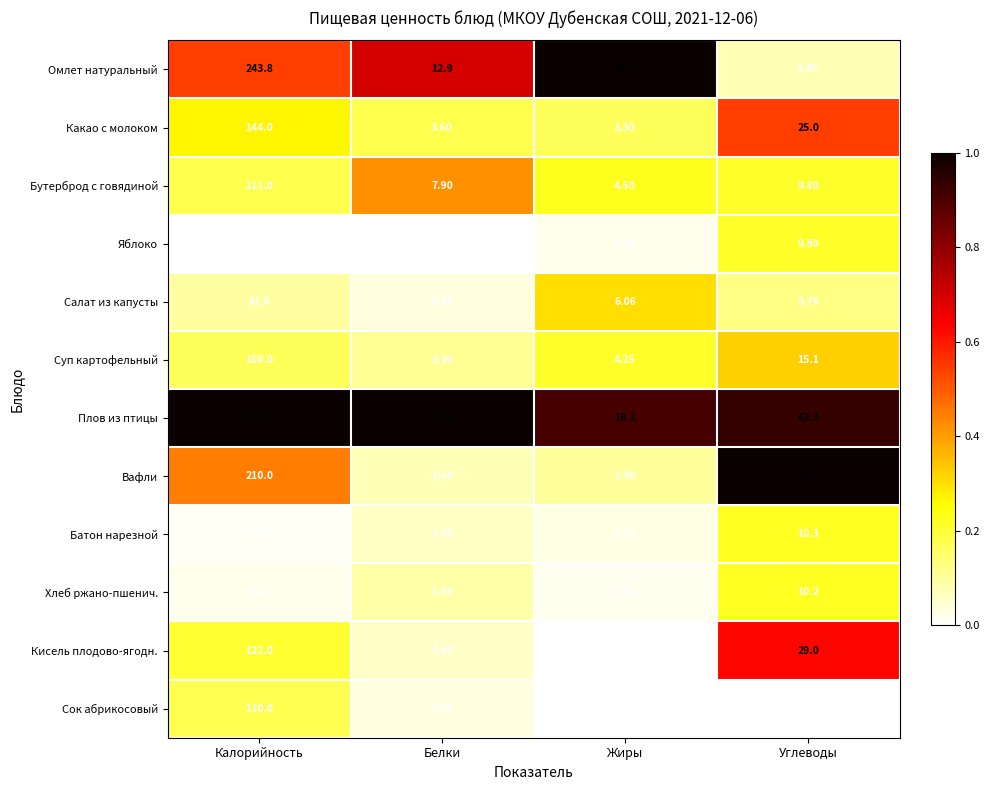

At which category is the sum across all series the highest?

Калорийность